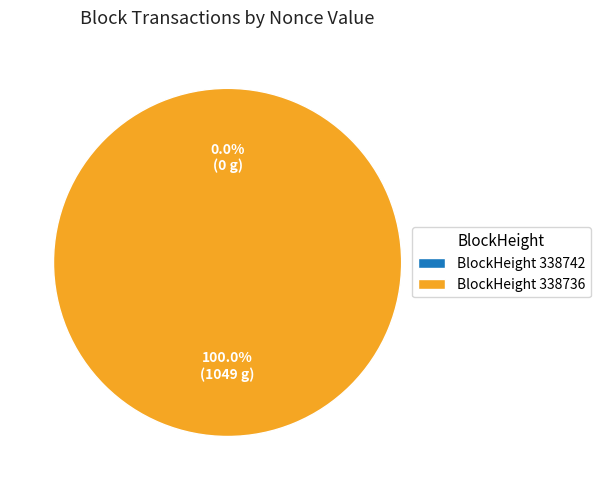

Which category has the smallest portion of the pie?

338742